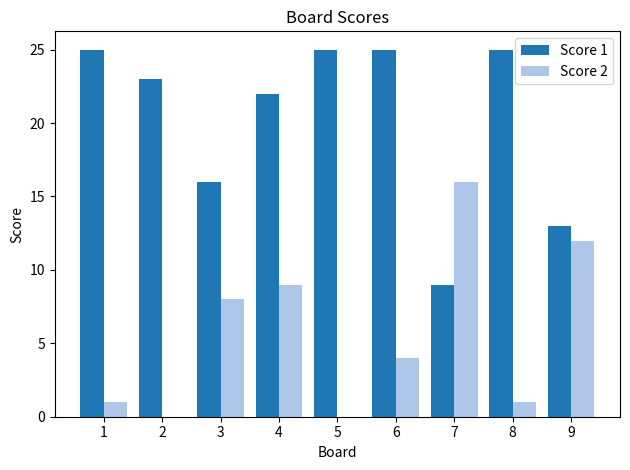

Count the Score 1 values in the range 16 to 25.

7